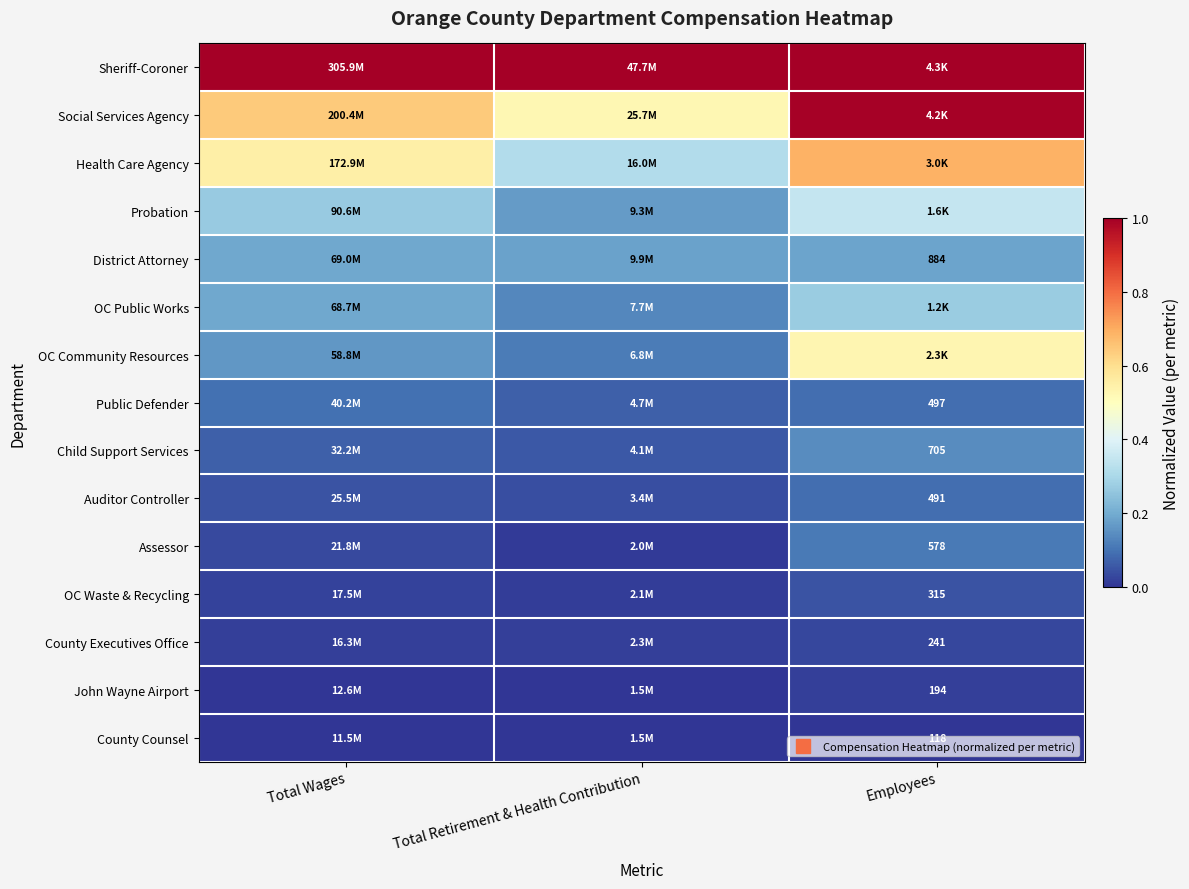

Between Employees and Total Wages, which is larger?

Total Wages